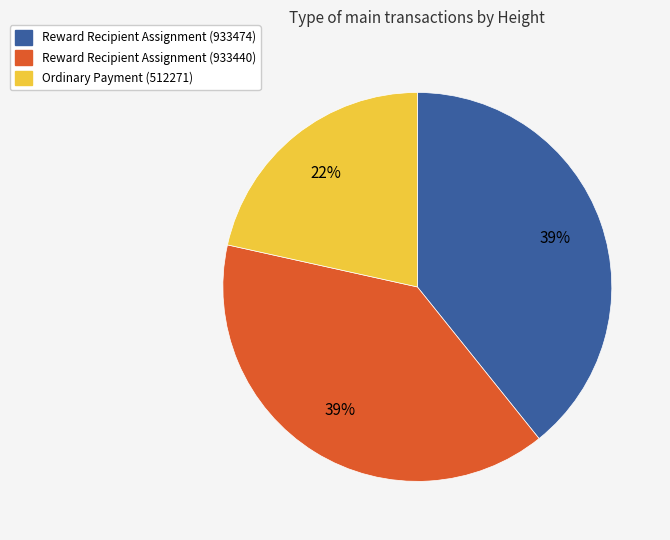

Combined, do Reward Recipient Assignment (933440) and Ordinary Payment (512271) account for over 50%?

Yes